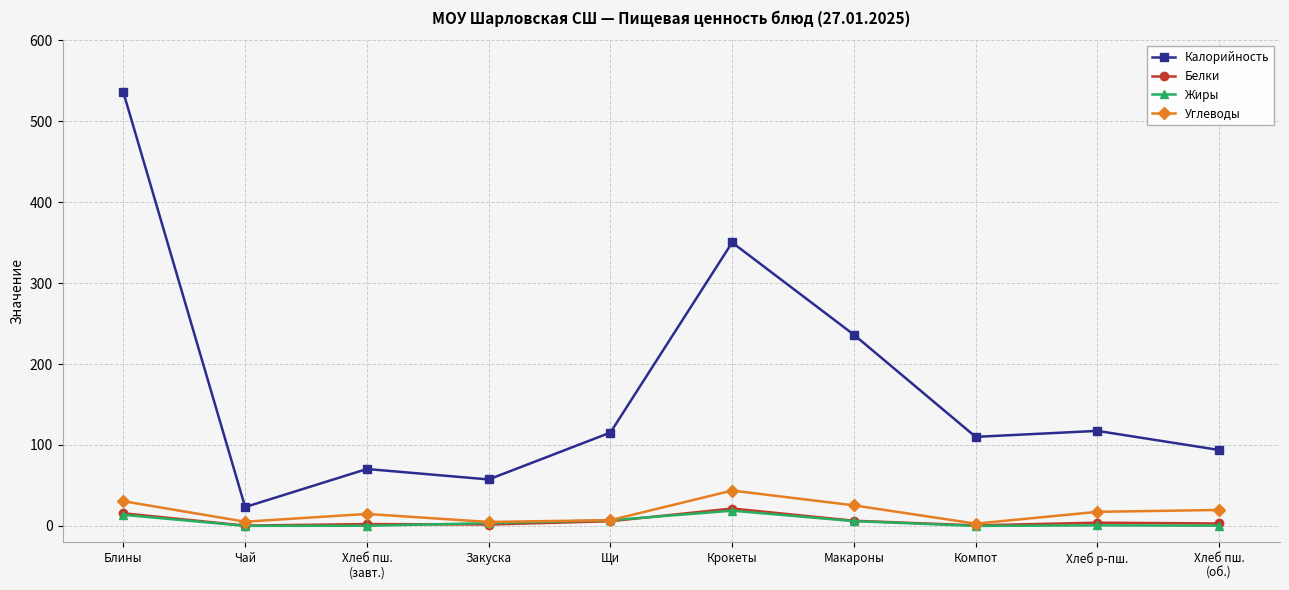

In Белки, how many points are higher than both neighbors (excluding endpoints)?

3